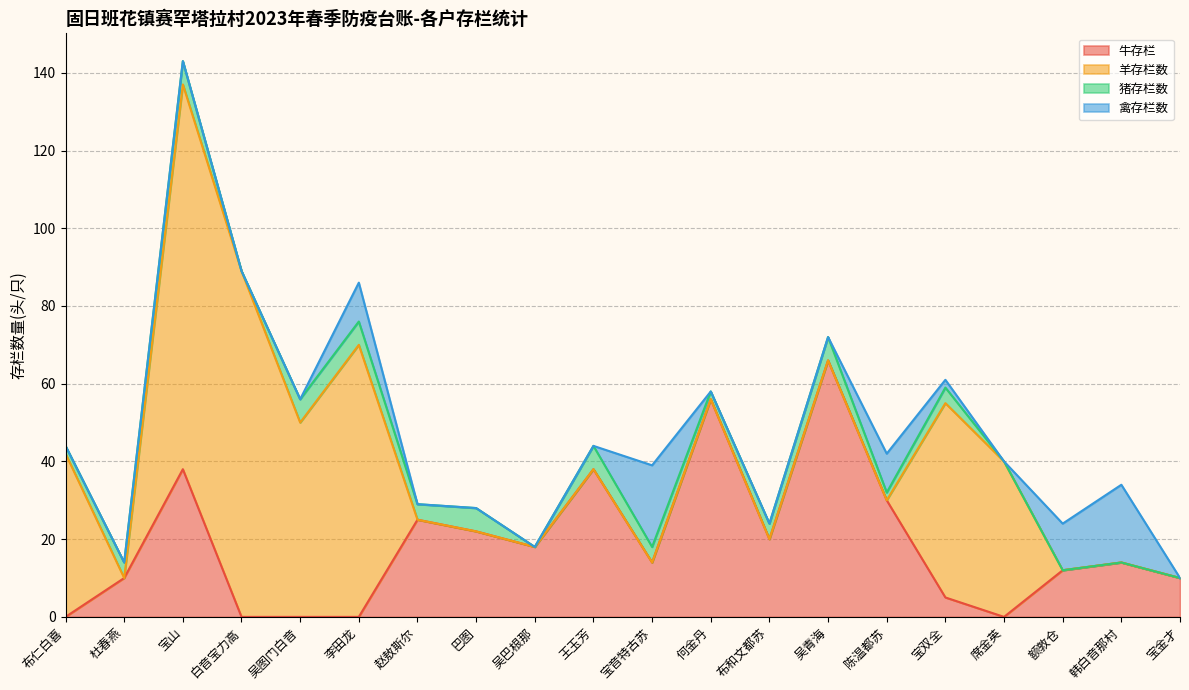

What position from the right is 吴图门白音?

16